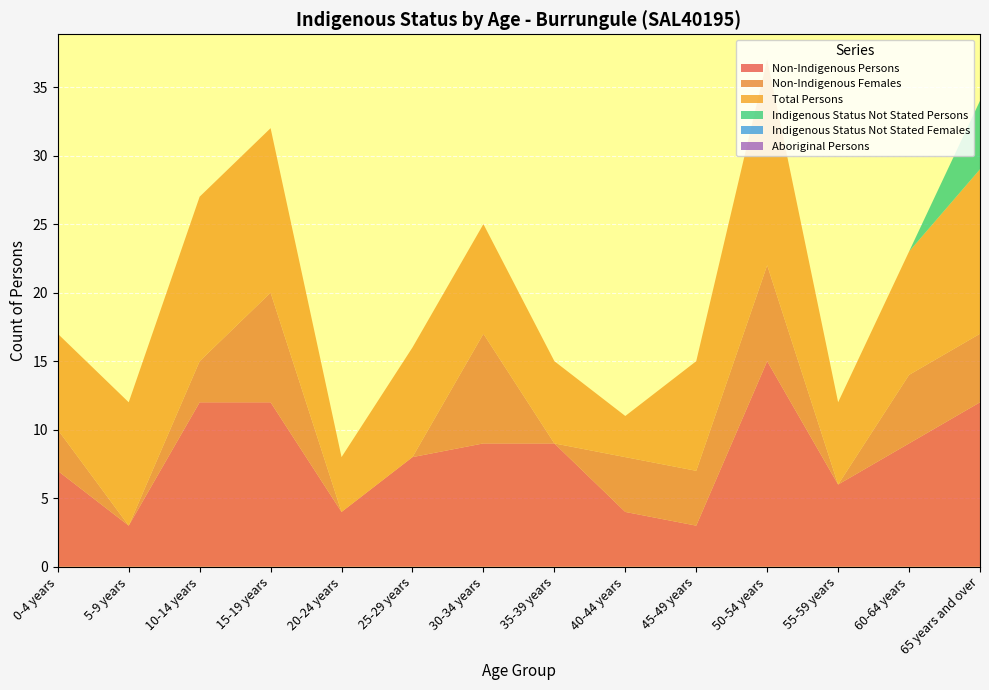

Reading left to right, what are all the values shown in this chart?

Non-Indigenous Persons: 7	3	12	12	4	8	9	9	4	3	15	6	9	12
Non-Indigenous Females: 3	0	3	8	0	0	8	0	4	4	7	0	5	5
Total Persons: 7	9	12	12	4	8	8	6	3	8	15	6	9	12
Indigenous Status Not Stated Persons: 0	0	0	0	0	0	0	0	0	0	0	0	0	5
Indigenous Status Not Stated Females: 0	0	0	0	0	0	0	0	0	0	0	0	0	0
Aboriginal Persons: 0	0	0	0	0	0	0	0	0	0	0	0	0	0